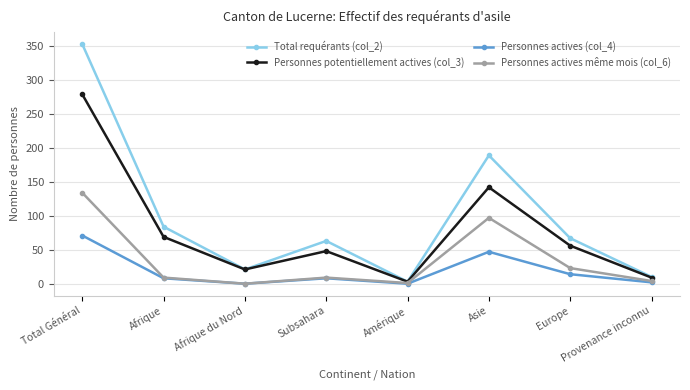

Read the Personnes actives (col_4) value at Afrique, to the nearest 10.

10